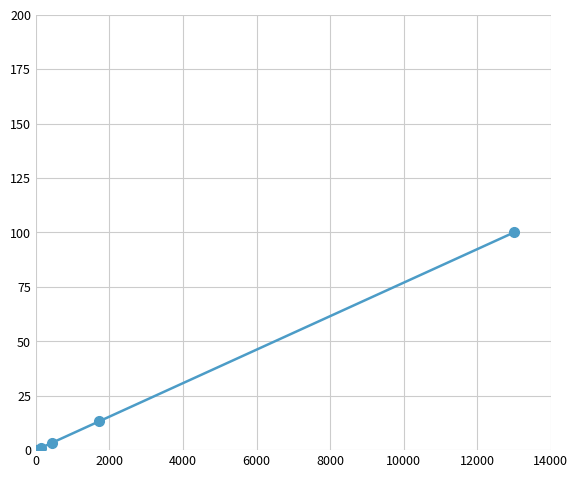

What is the greatest value displayed?

100.0